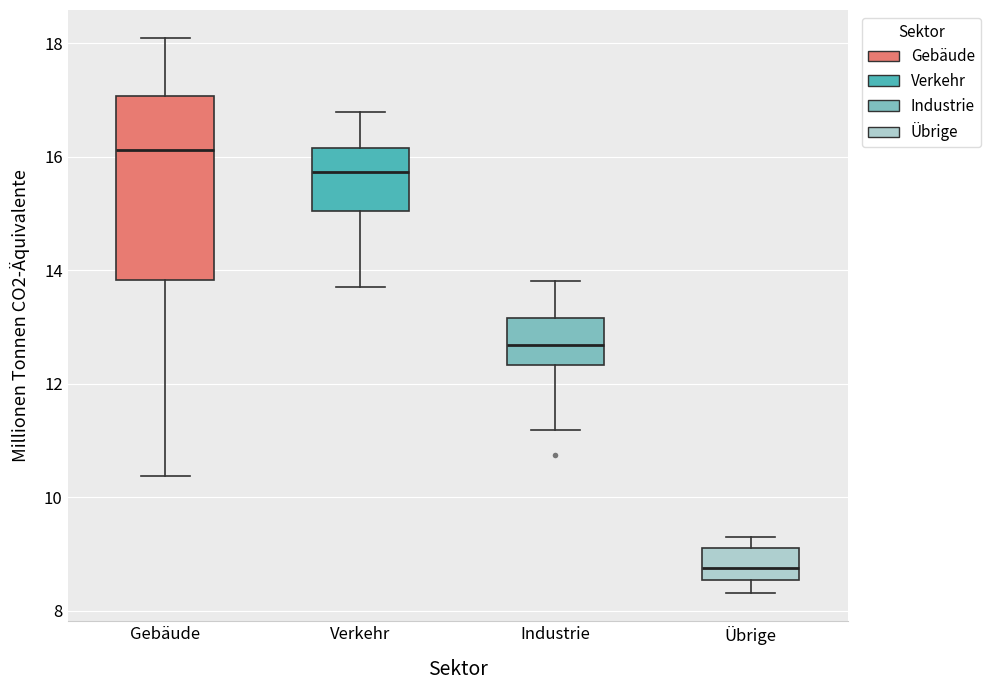

Where is the lower edge of the box for Übrige on the y-axis? The values are not printed on the chart, so give them approximately, as read against the axis.

8.6